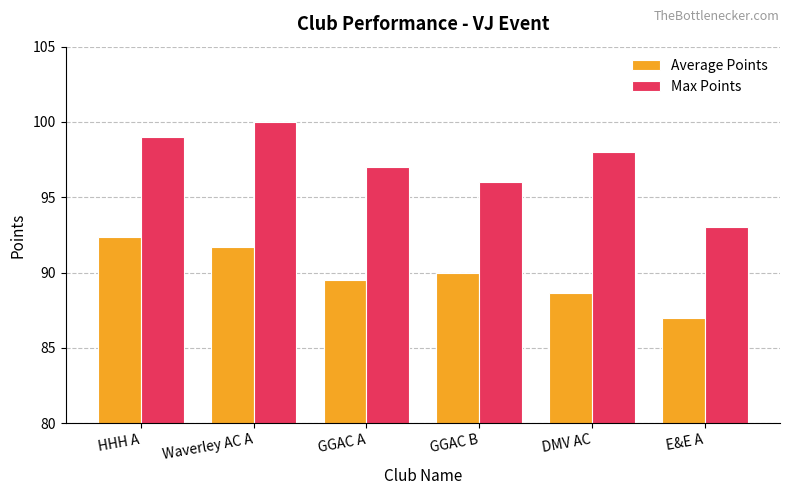

What position from the right is E&E A?

1